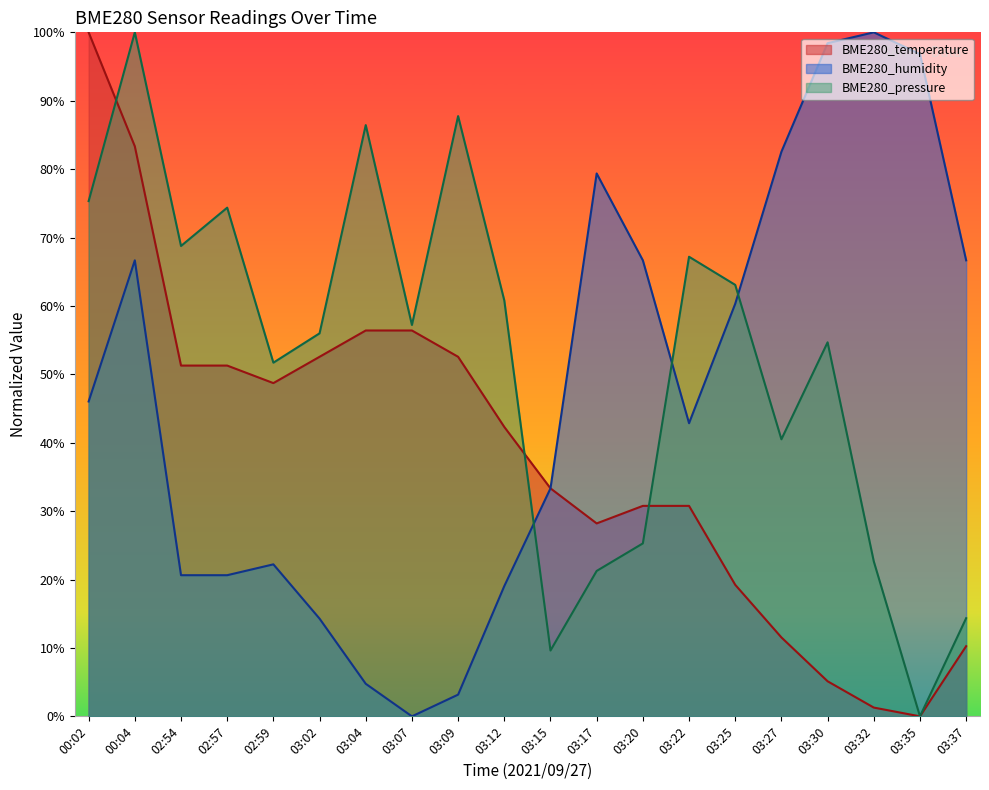

Is it true that BME280_pressure equals 44.7 at 03:35?

False